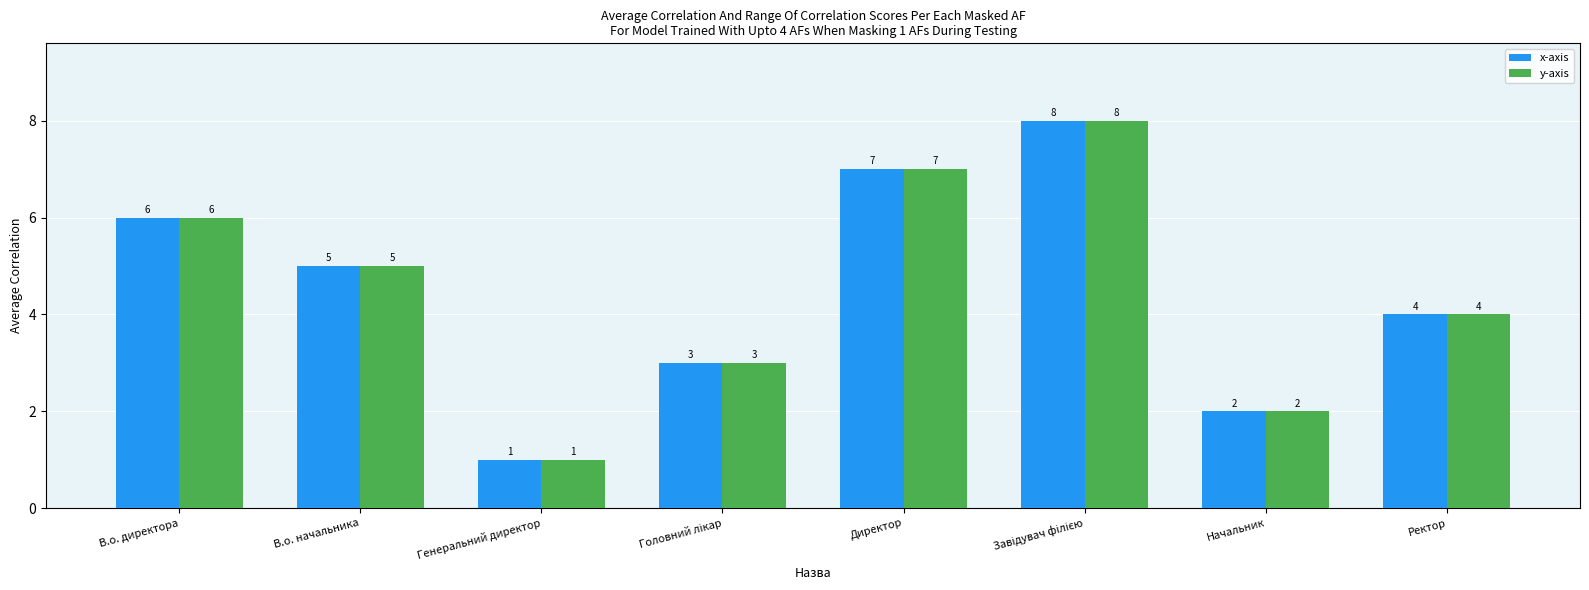

How many groups of bars are there?

8